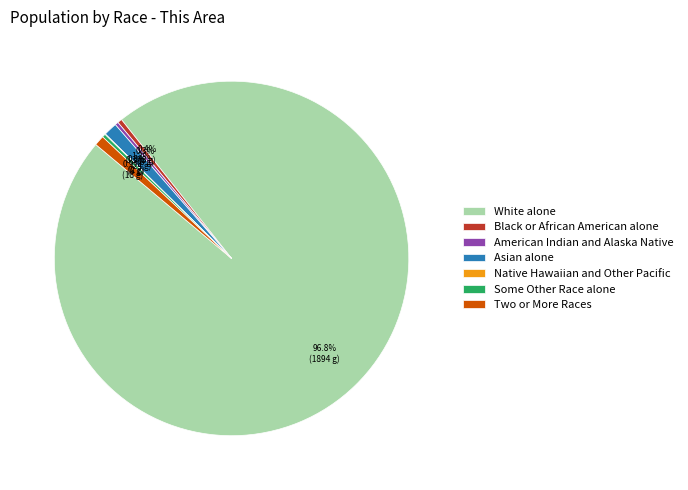

Which slice represents more than half of the pie?

White alone